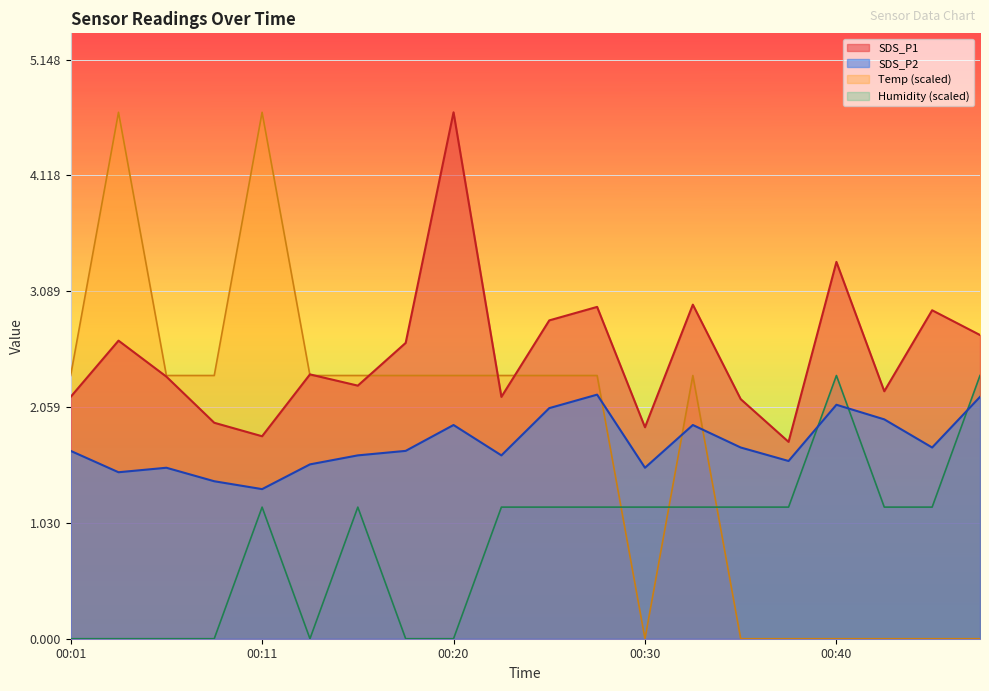

At which label does Humidity reach its peak?

00:40